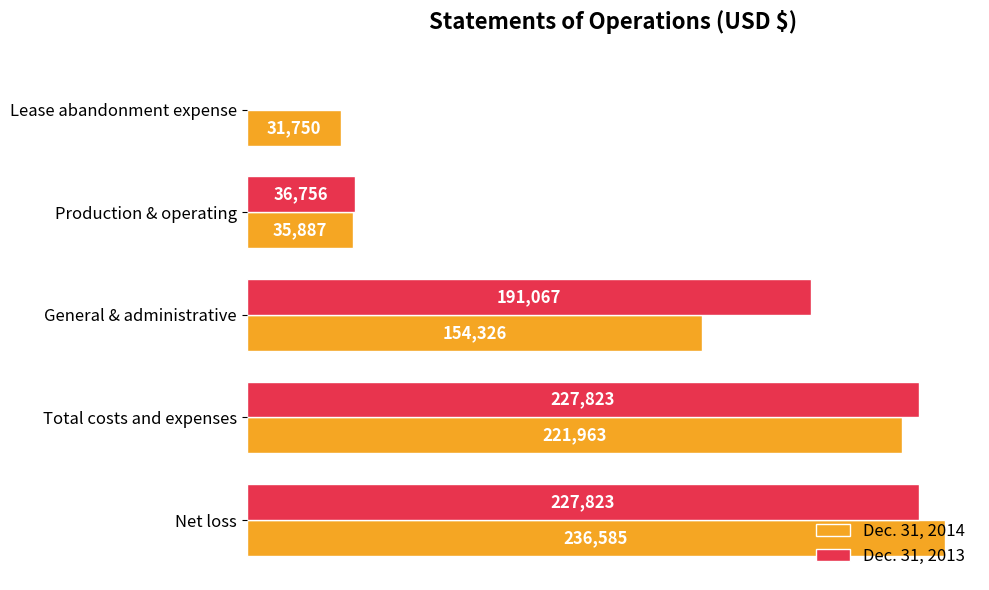

Where is Dec. 31, 2014 nearest to the value 134167?

General & administrative